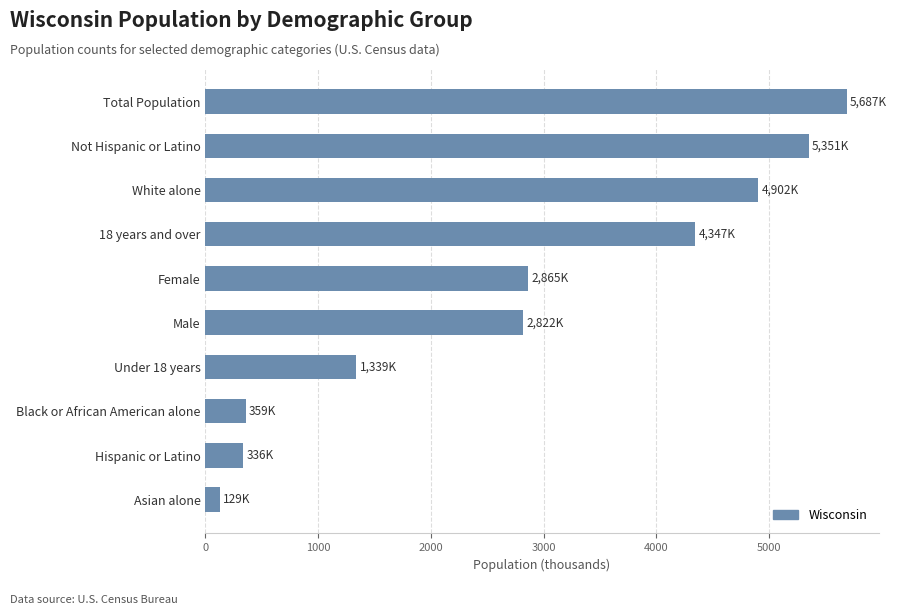

Read the value at White alone.

4902.1